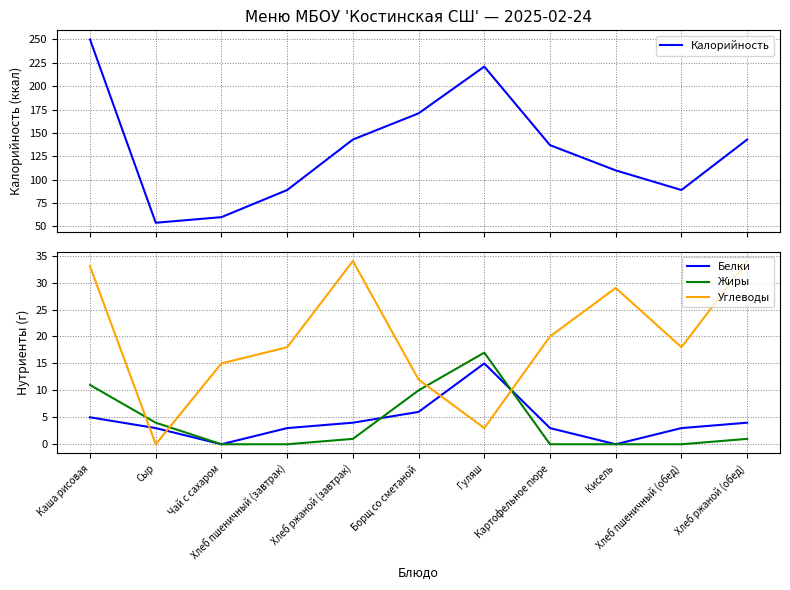

At which category does Калорийность reach its first local peak?

Гуляш